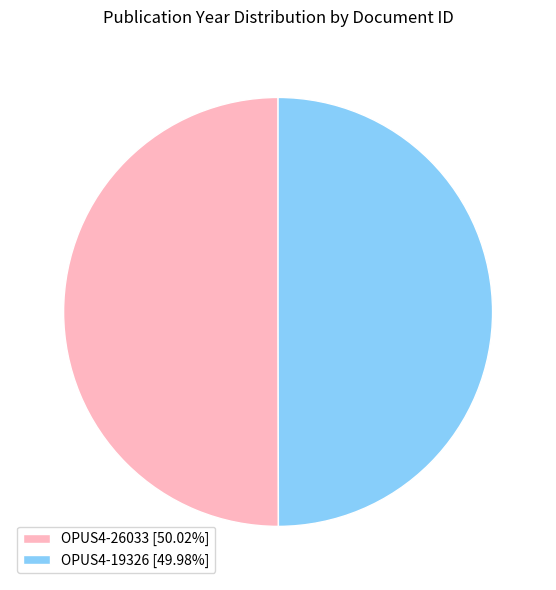

Is the sum of OPUS4-26033 [50.02%] and OPUS4-19326 [49.98%] greater than half?

Yes